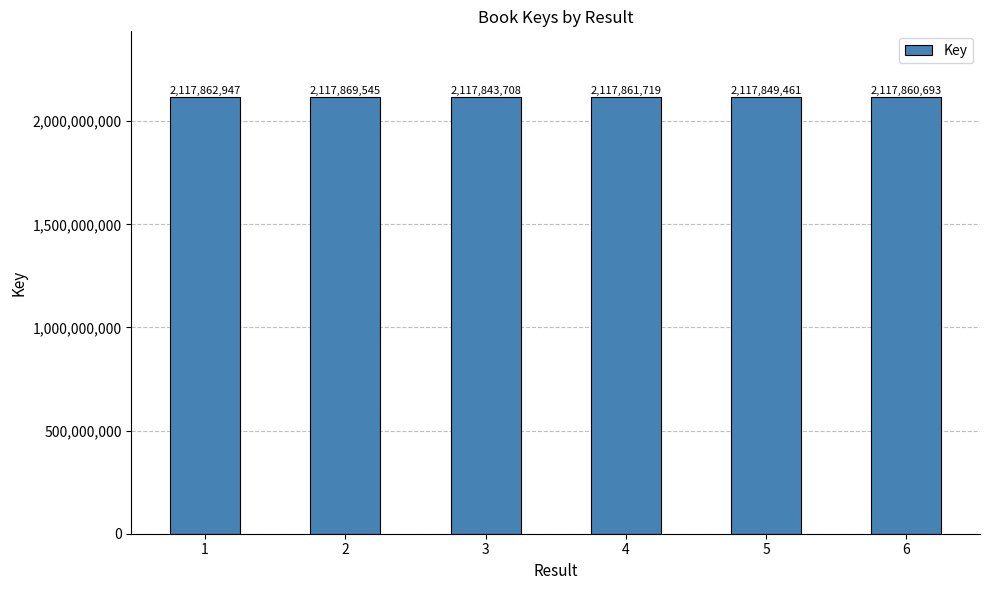

What is the change in value from 4 to 6?

-1026